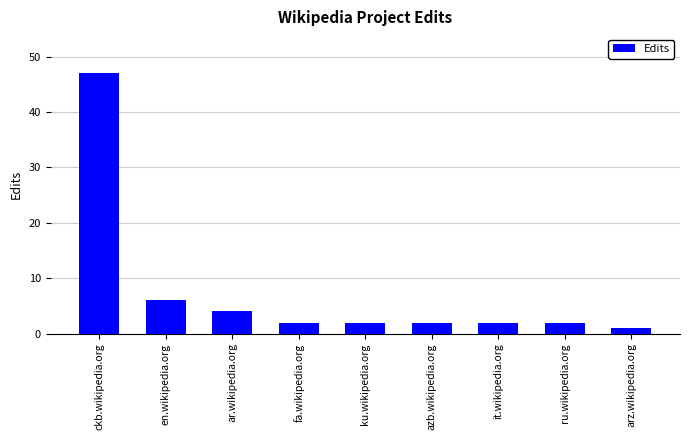

Reading left to right, extract all data points from this chart.

ckb.wikipedia.org=47	en.wikipedia.org=6	ar.wikipedia.org=4	fa.wikipedia.org=2	ku.wikipedia.org=2	azb.wikipedia.org=2	it.wikipedia.org=2	ru.wikipedia.org=2	arz.wikipedia.org=1